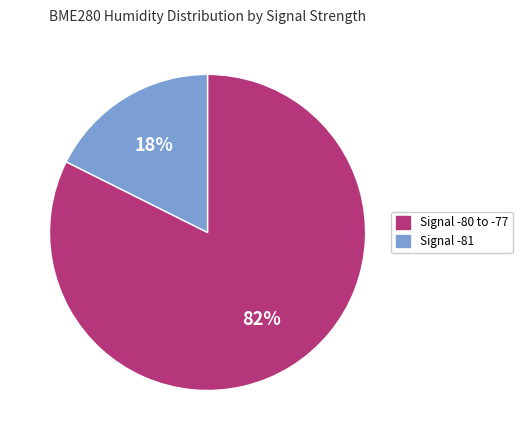

To the nearest percent, what is the average slice percentage?

50%